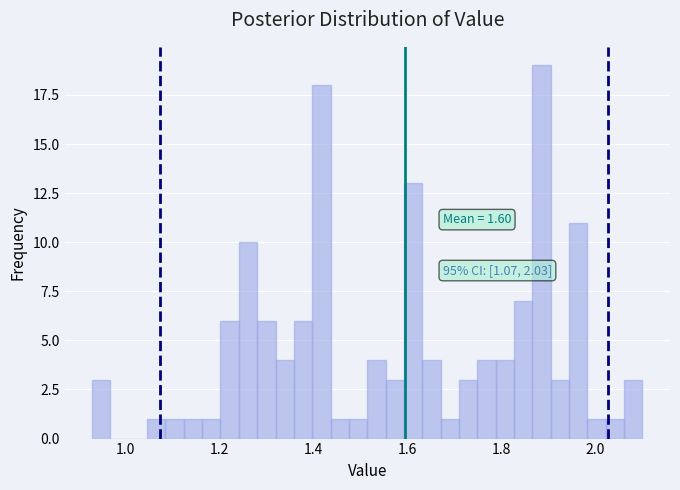

Read against the x-axis, roughly where is the centre of the tallest bar?

1.88